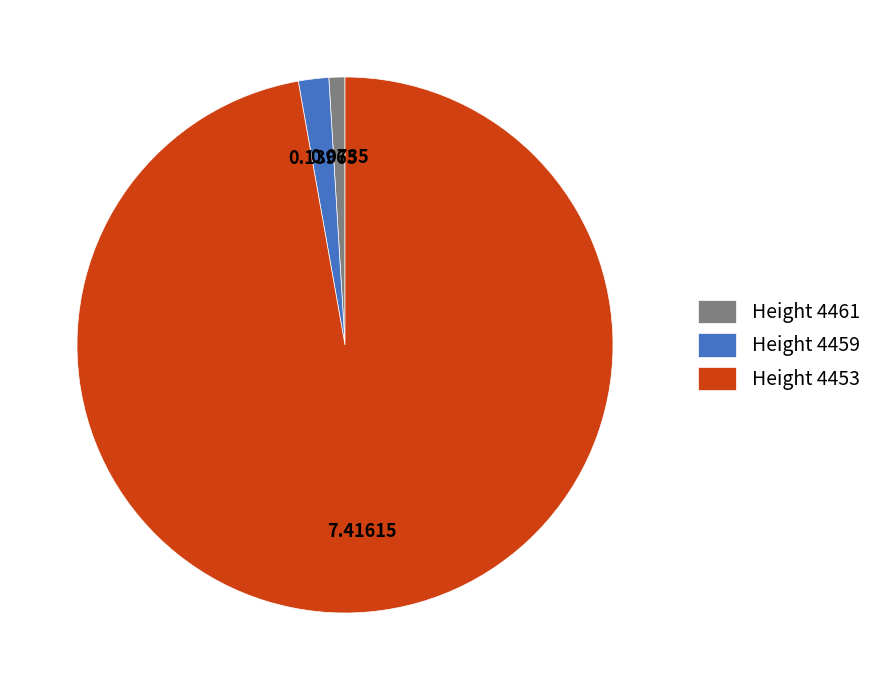

Does Height 4453 represent more than half of the total?

Yes